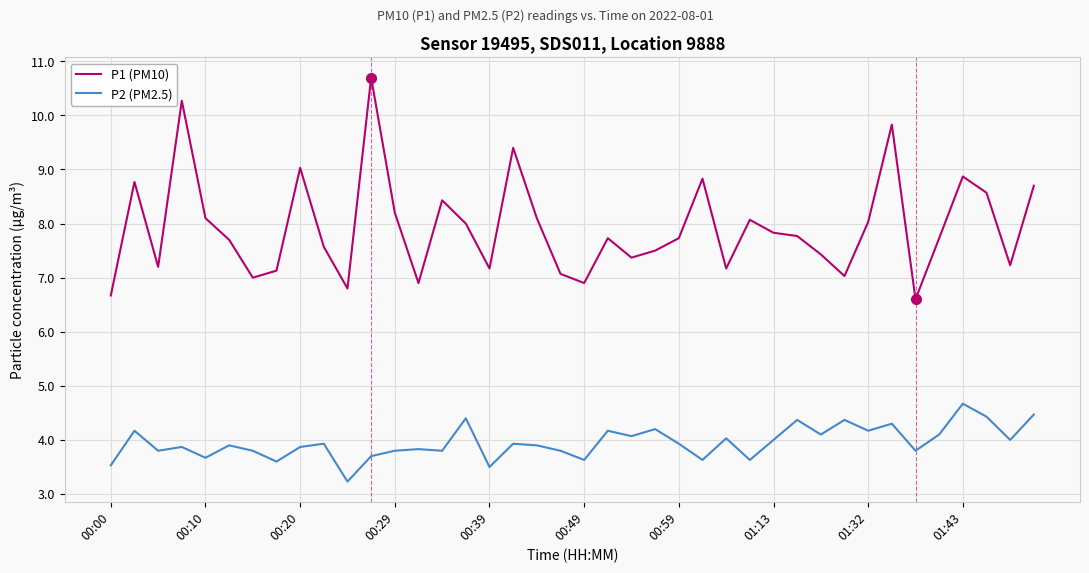

True or false: P2 (PM2.5) and P1 (PM10) cross at least once.

False